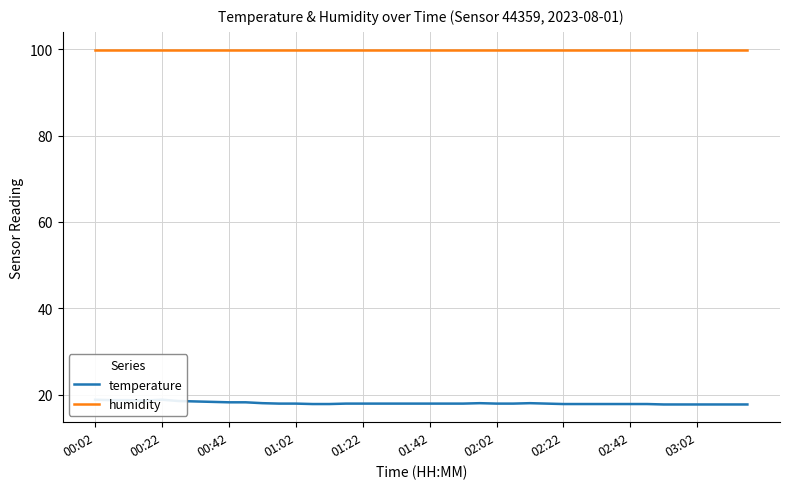

True or false: humidity has a value of 173.9 at 17.

False